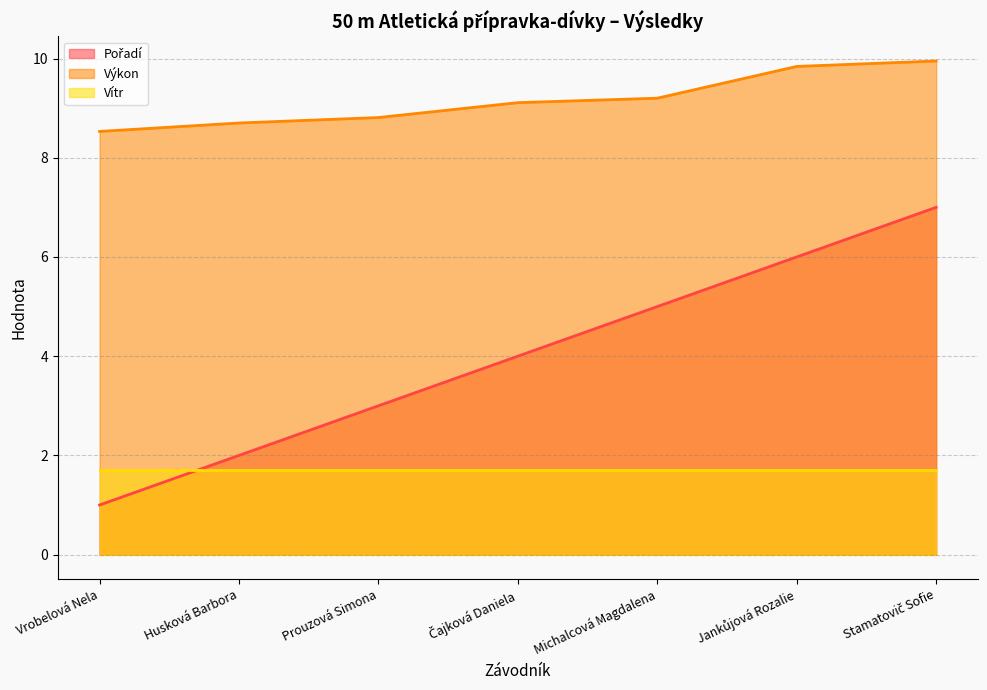

Between Vrobelová Nela and Husková Barbora, which series saw the biggest shift?

Pořadí